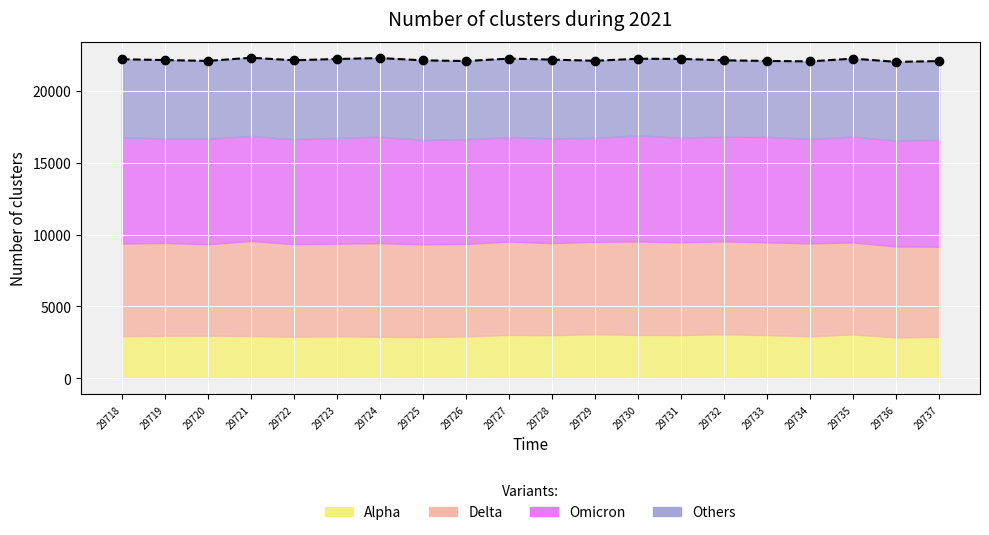

Reading right to left, extract all data points from this chart.

22064	22009	22237	22043	22075	22118	22217	22227	22085	22167	22237	22068	22116	22275	22211	22120	22297	22077	22136	22192